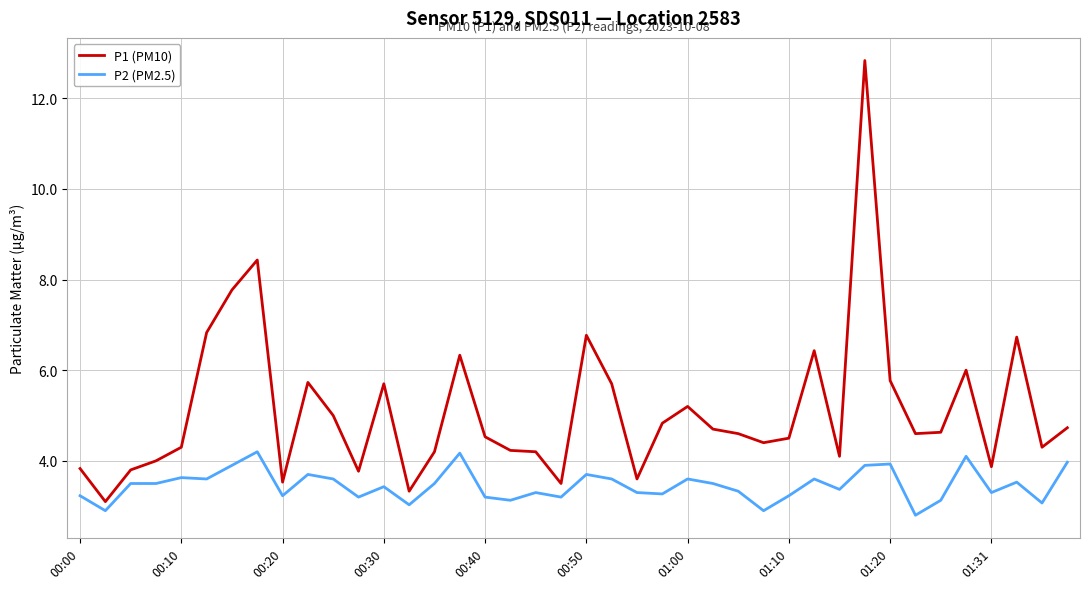

True or false: P1 (PM10) and P2 (PM2.5) intersect in this chart.

False